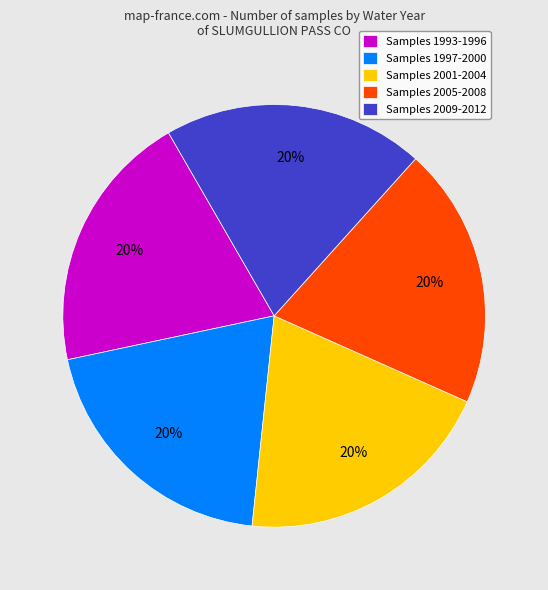

To the nearest percent, what percentage of the pie is Samples 2005-2008?

20%